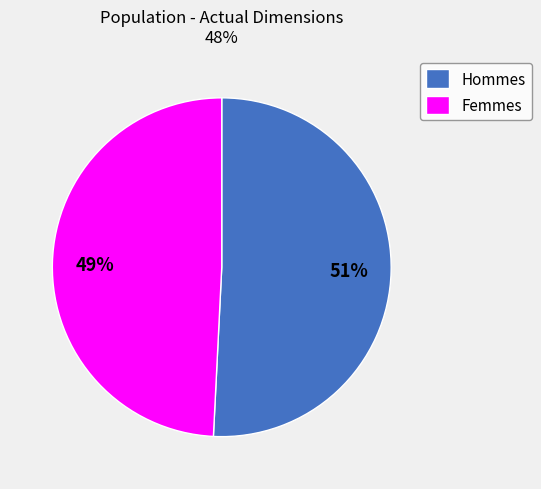

The Femmes slice represents 64% of the pie. True or false?

False